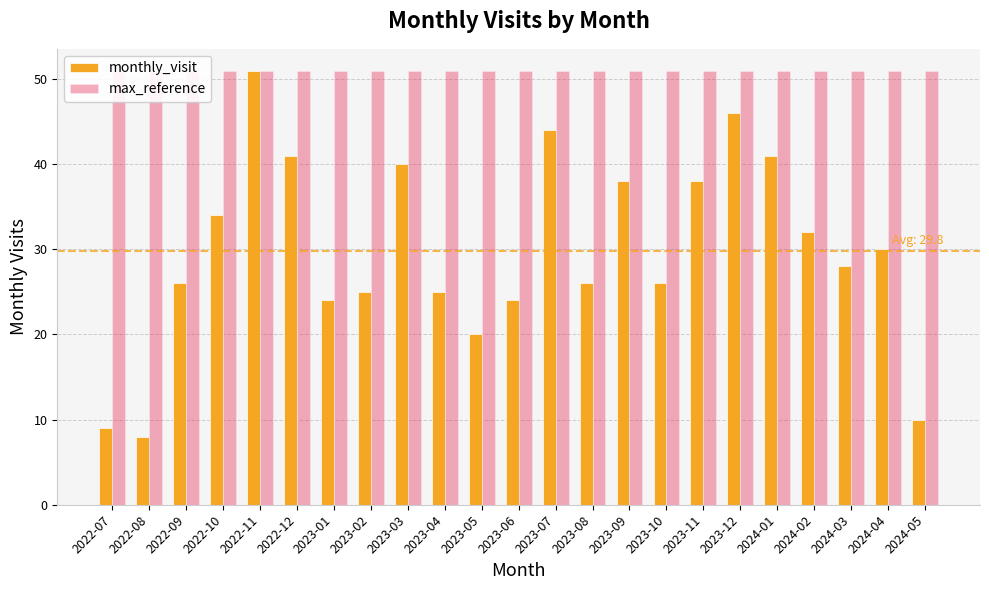

What is the value of the monthly_visit bar at the 4th from the left?

34